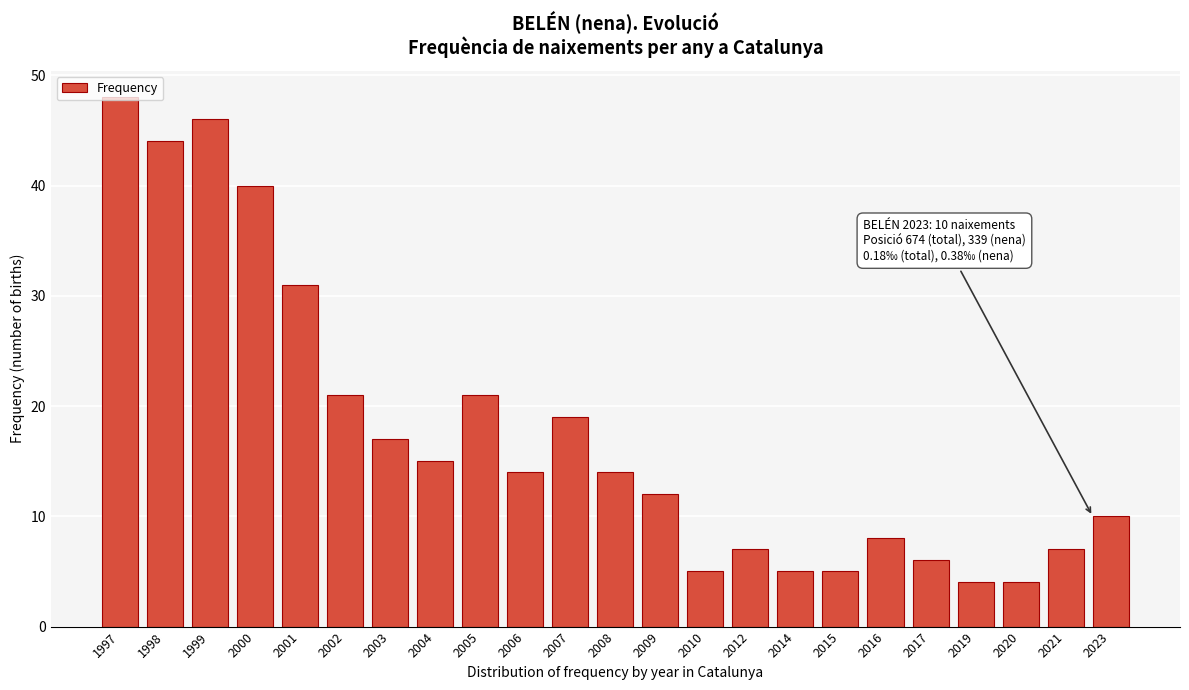

Read the value at 2016.

8